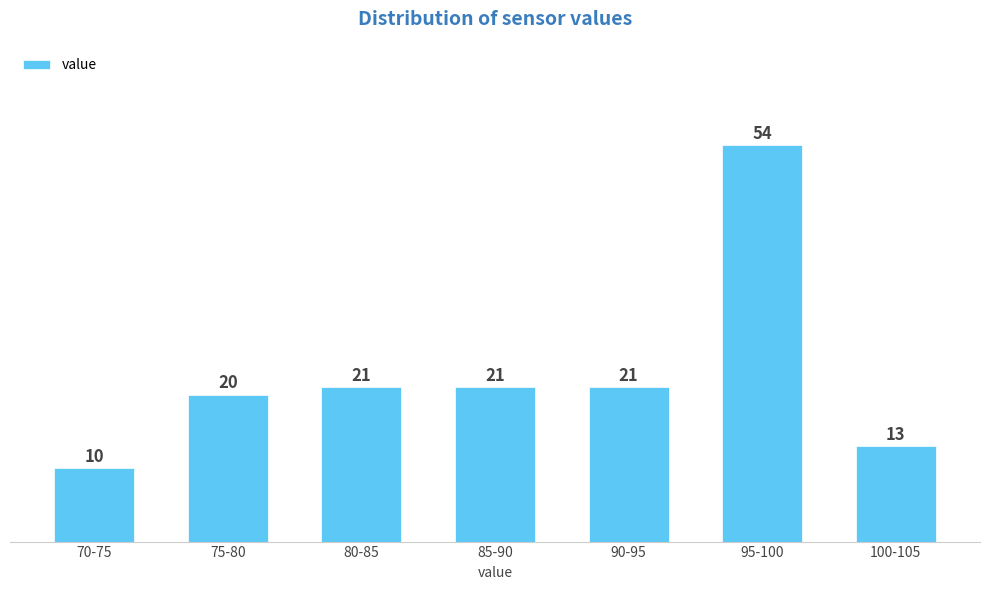

Reading right to left, what are all the values shown in this chart?

100-105=13	95-100=54	90-95=21	85-90=21	80-85=21	75-80=20	70-75=10